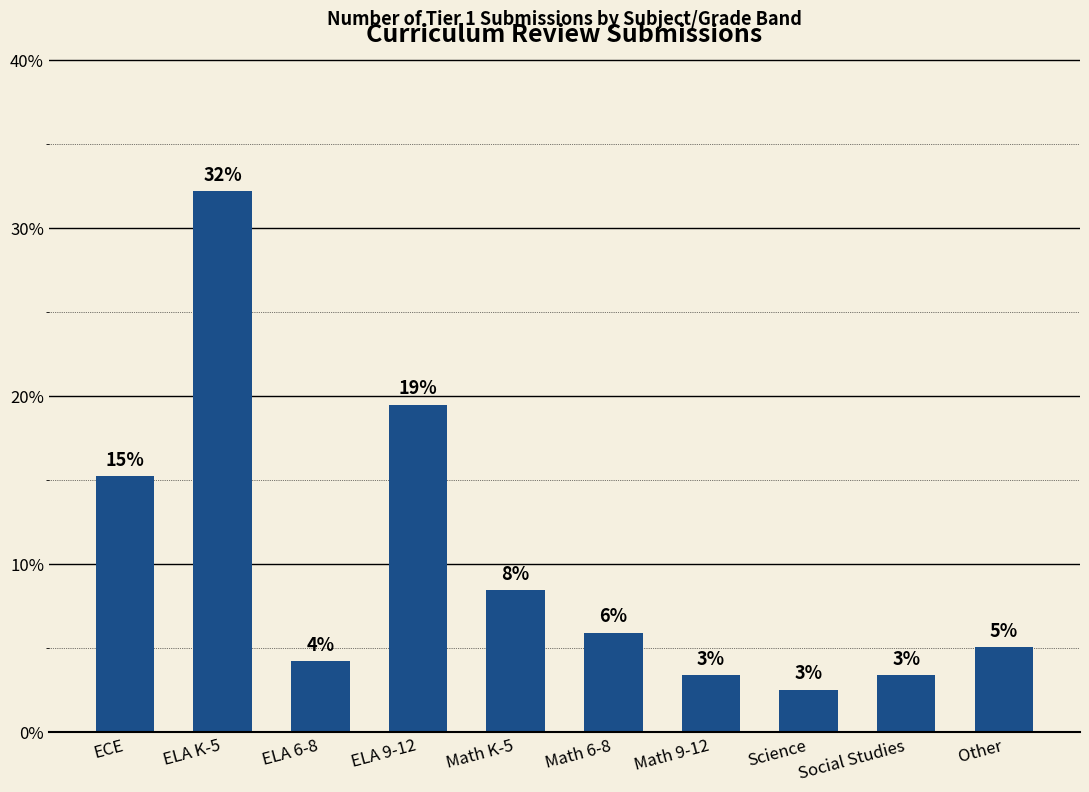

What is the approximate value at Science?

2.5